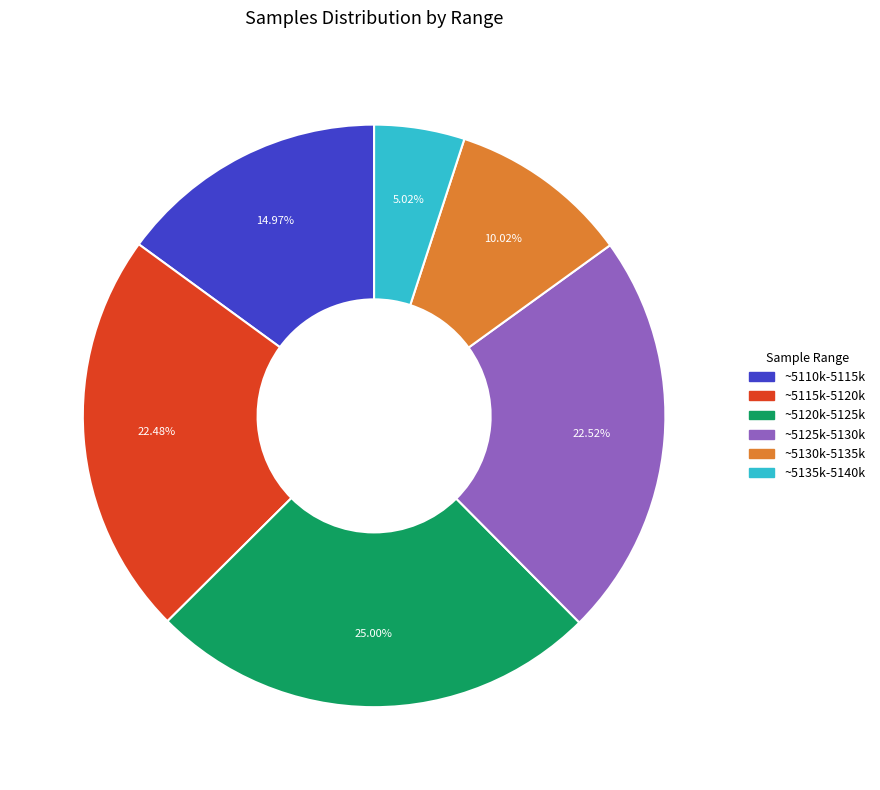

Is there a majority slice in this chart?

No